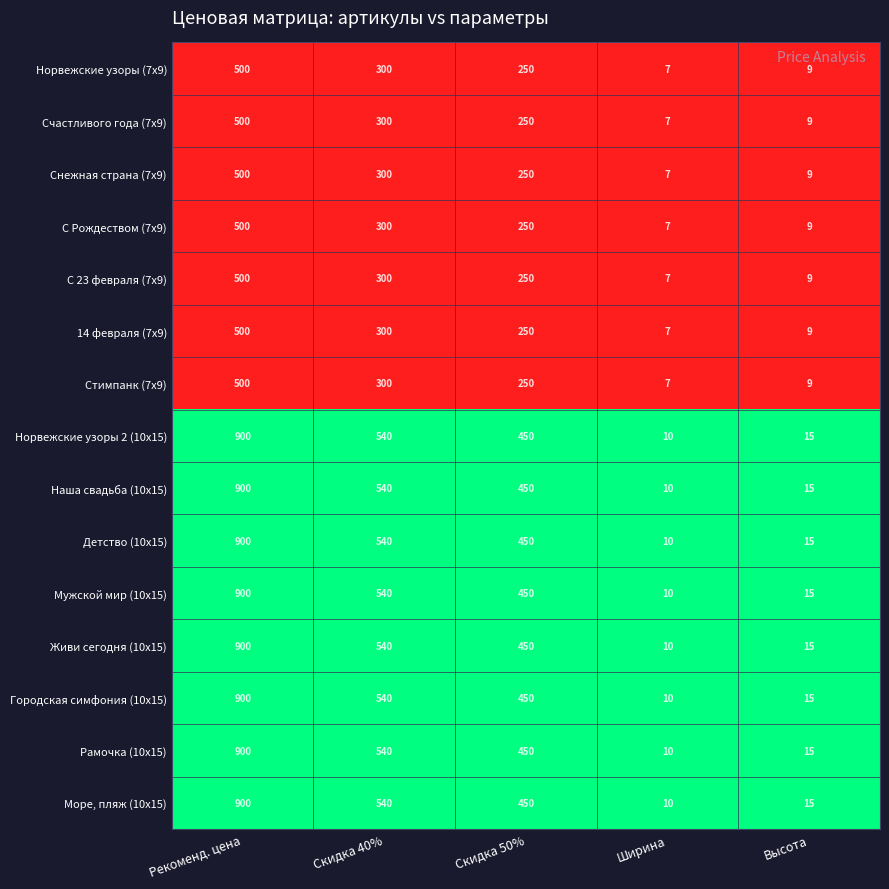

Is it true that Наша свадьба (10x15) equals 5 at Ширина?

False